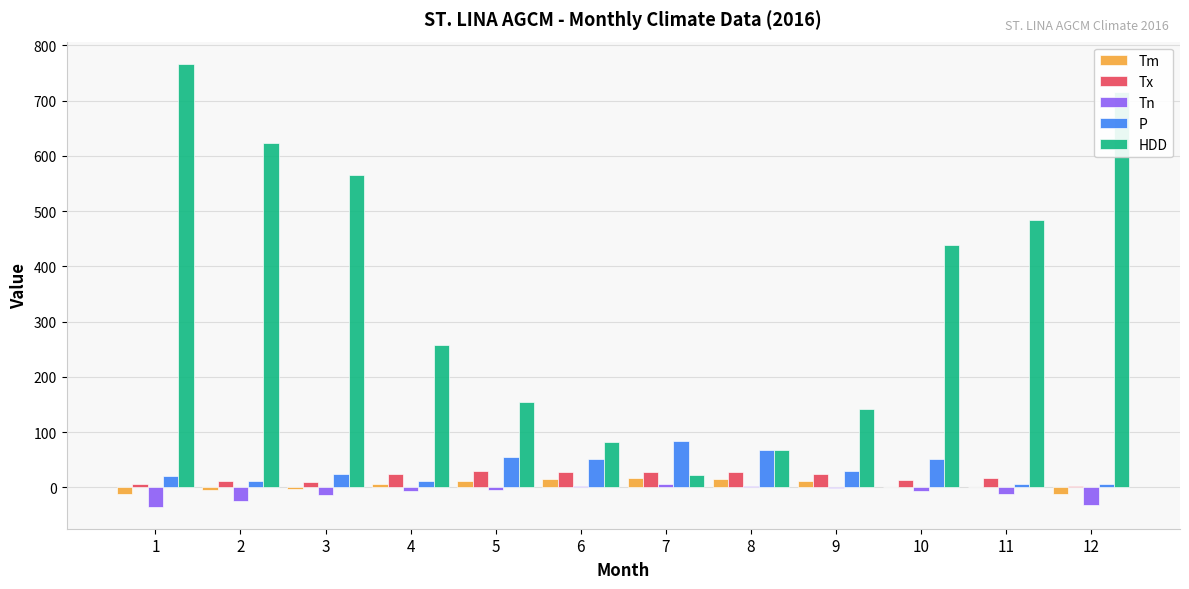

The value of HDD at 10 is 439.3. True or false?

True